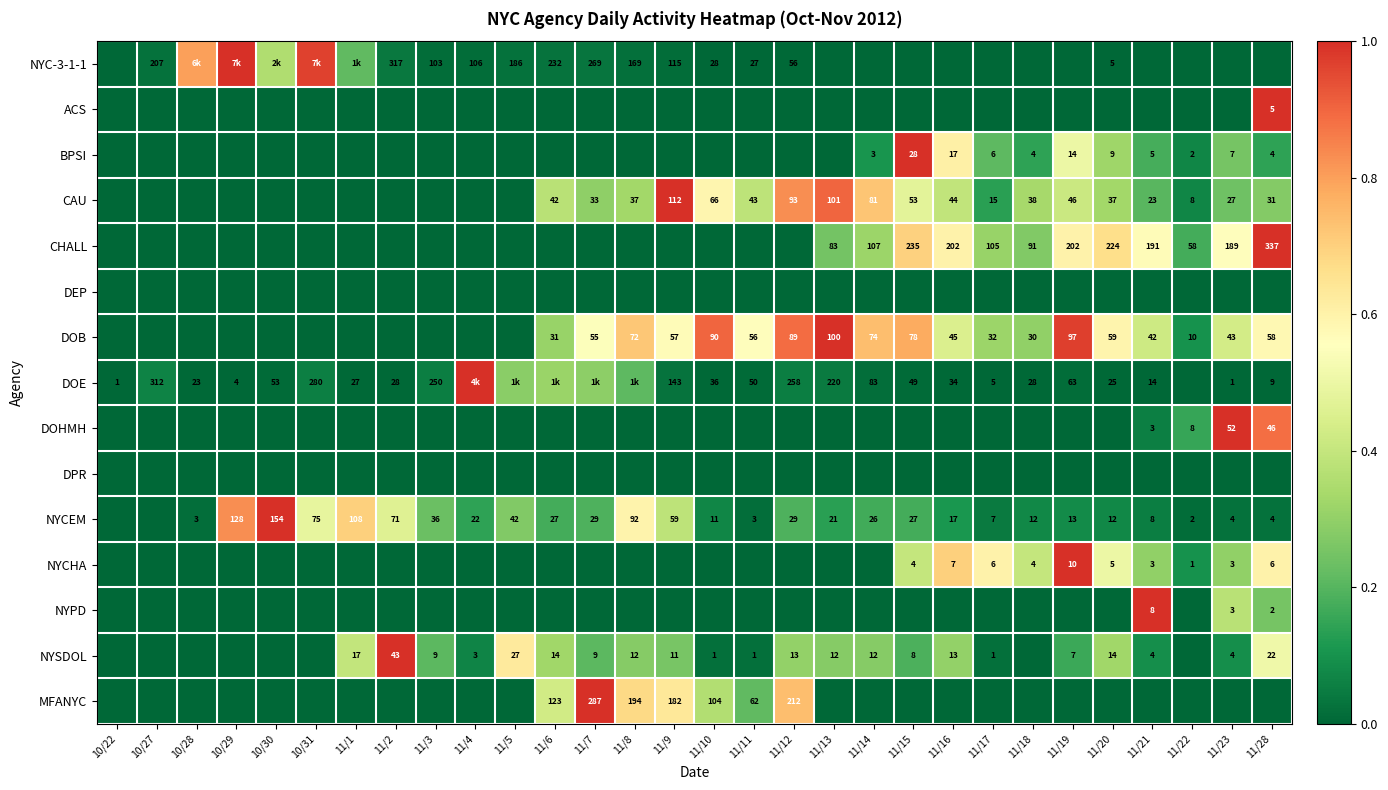

Is the value of DOB at 11/23 greater than the value of NYSDOL at 11/10?

Yes